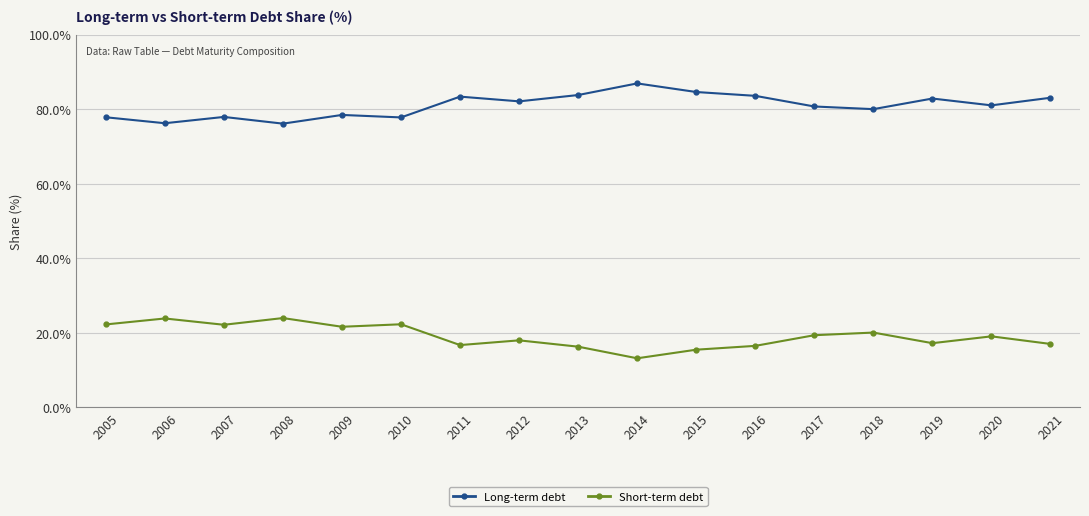

Which series has the largest total across all categories?

Long-term debt